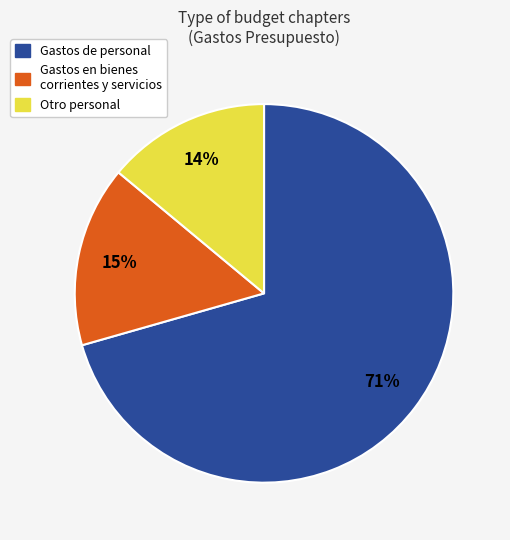

Is there a majority slice in this chart?

Yes